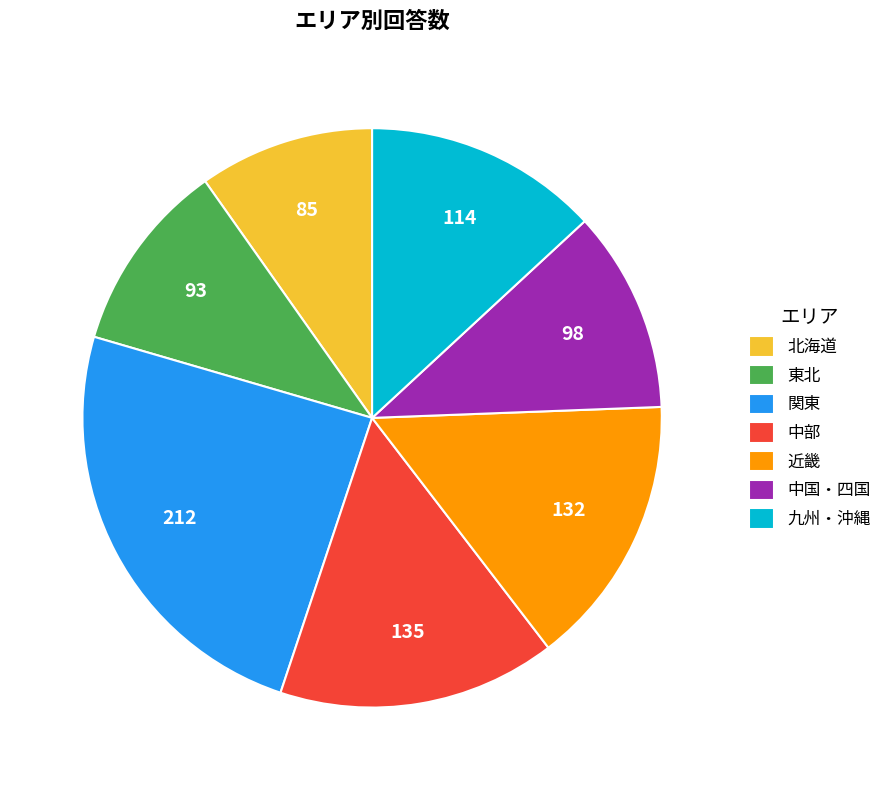

How many slices are in this pie chart?

7